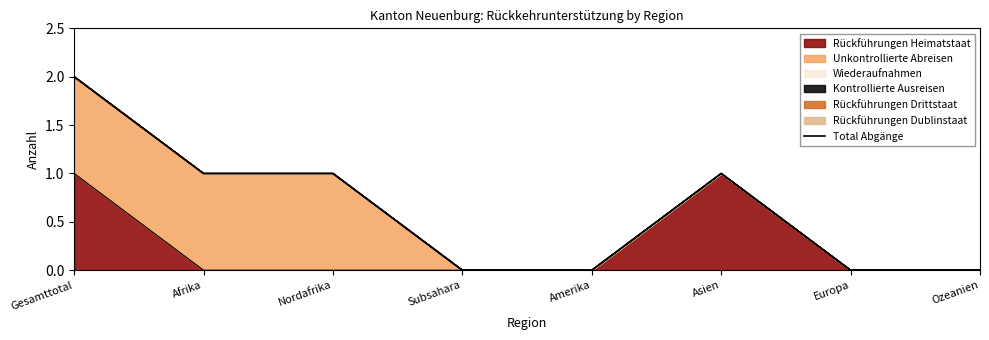

Where does the data first go above 1?

Gesamttotal